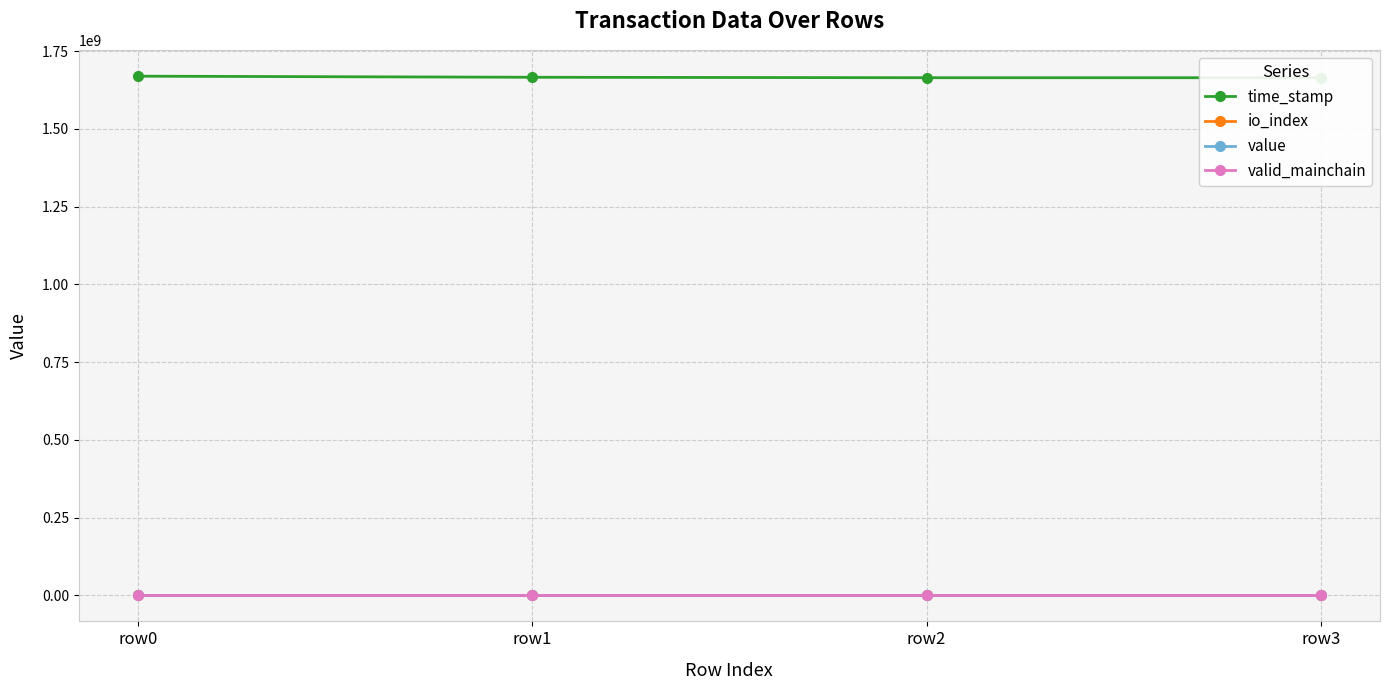

Where is time_stamp nearest to the value 1667262808?

row1